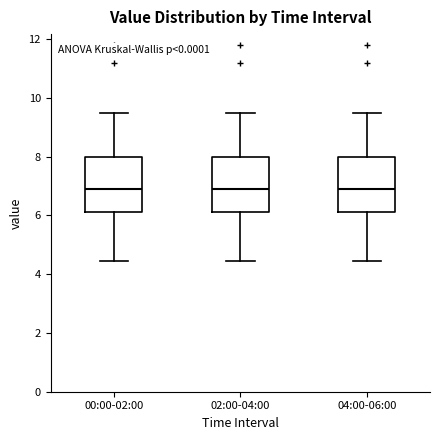

Reading left to right, transcribe this box plot: for each box, give where its median line is, the range the box spans, and where its two whiskers end, as read against the y-axis. The values are not printed on the chart, so give them approximately, as read against the axis.

00:00-02:00: median 7.0, box 6.2 to 8.0, whiskers 4.4 to 9.6
02:00-04:00: median 7.0, box 6.2 to 8.0, whiskers 4.4 to 9.6
04:00-06:00: median 7.0, box 6.2 to 8.0, whiskers 4.4 to 9.6